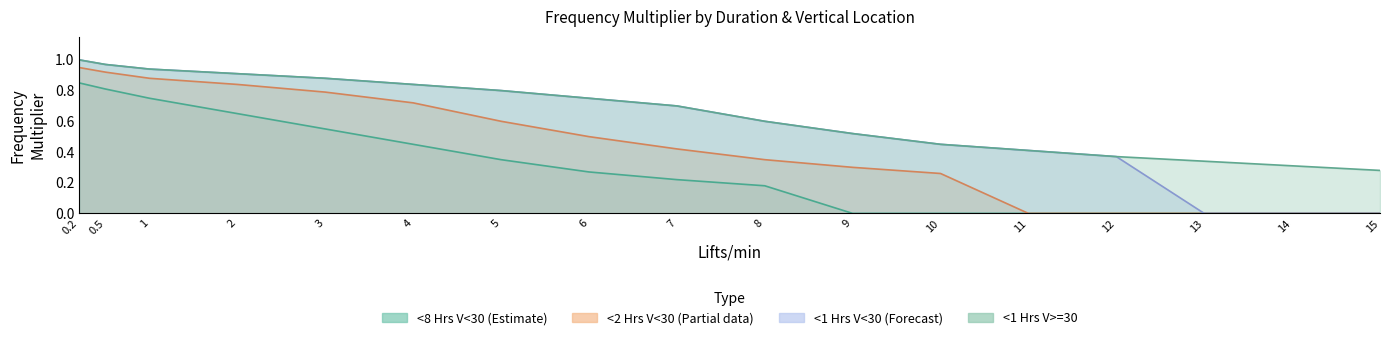

Reading right to left, transcribe all the data shown in this chart.

<8 Hrs V<30: 15=0.0	14=0.0	13=0.0	12=0.0	11=0.0	10=0.0	9=0.0	8=0.2	7=0.2	6=0.3	5=0.3	4=0.5	3=0.6	2=0.7	1=0.8	0.5=0.8	0.2=0.8
<2 Hrs V<30: 15=0.0	14=0.0	13=0.0	12=0.0	11=0.0	10=0.3	9=0.3	8=0.3	7=0.4	6=0.5	5=0.6	4=0.7	3=0.8	2=0.8	1=0.9	0.5=0.9	0.2=0.9
<1 Hrs V<30: 15=0.0	14=0.0	13=0.0	12=0.4	11=0.4	10=0.5	9=0.5	8=0.6	7=0.7	6=0.8	5=0.8	4=0.8	3=0.9	2=0.9	1=0.9	0.5=1.0	0.2=1.0
<1 Hrs V>=30: 15=0.3	14=0.3	13=0.3	12=0.4	11=0.4	10=0.5	9=0.5	8=0.6	7=0.7	6=0.8	5=0.8	4=0.8	3=0.9	2=0.9	1=0.9	0.5=1.0	0.2=1.0